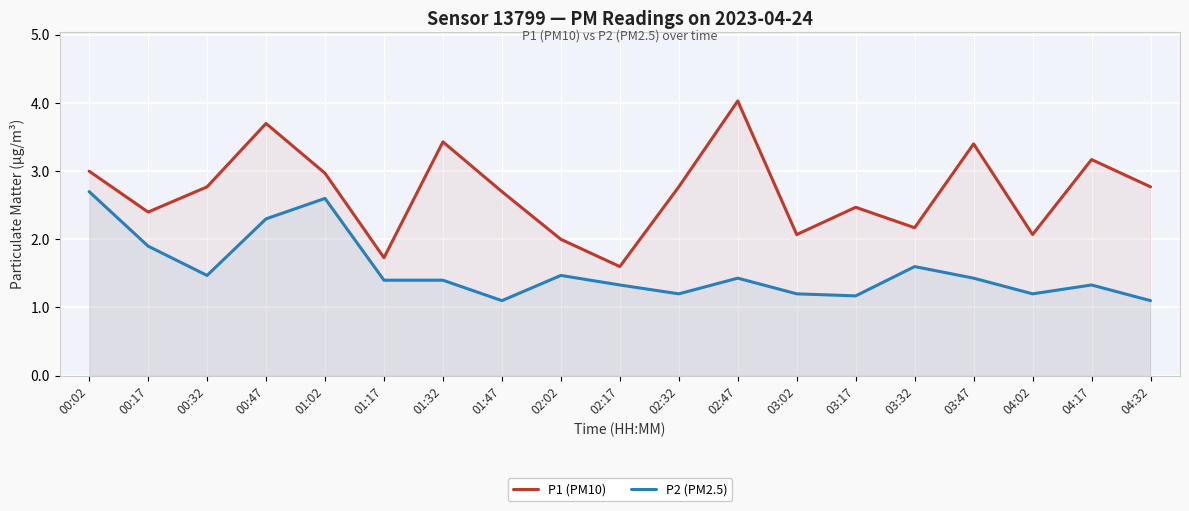

What position from the left is 00:32?

3